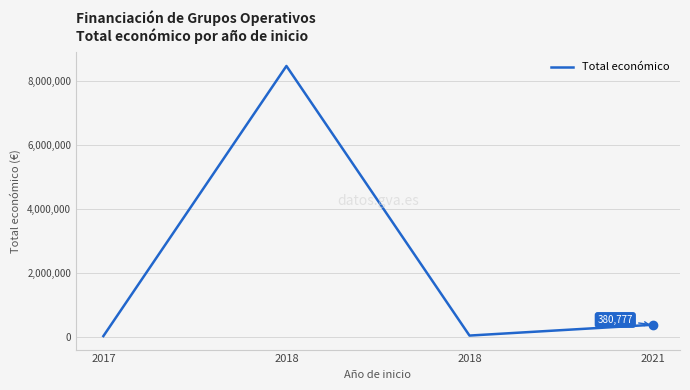

Read the value at 2018, to the nearest 50.

42850